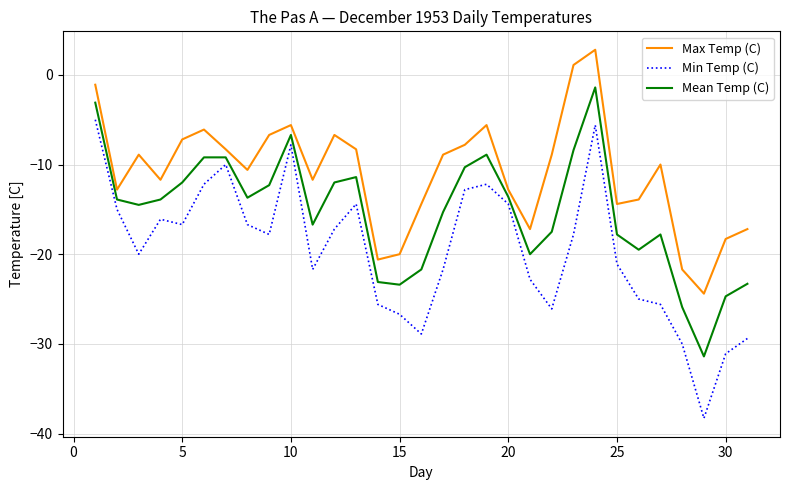

What is the maximum value for Mean Temp (C)?

-1.4